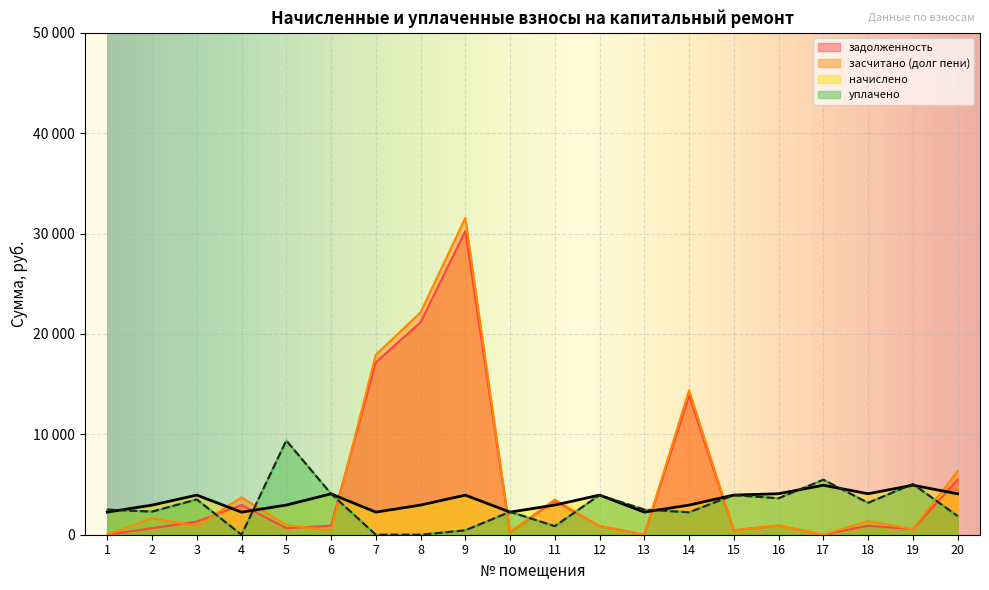

Which series has the largest range (max minus min)?

засчитано (долг пени)